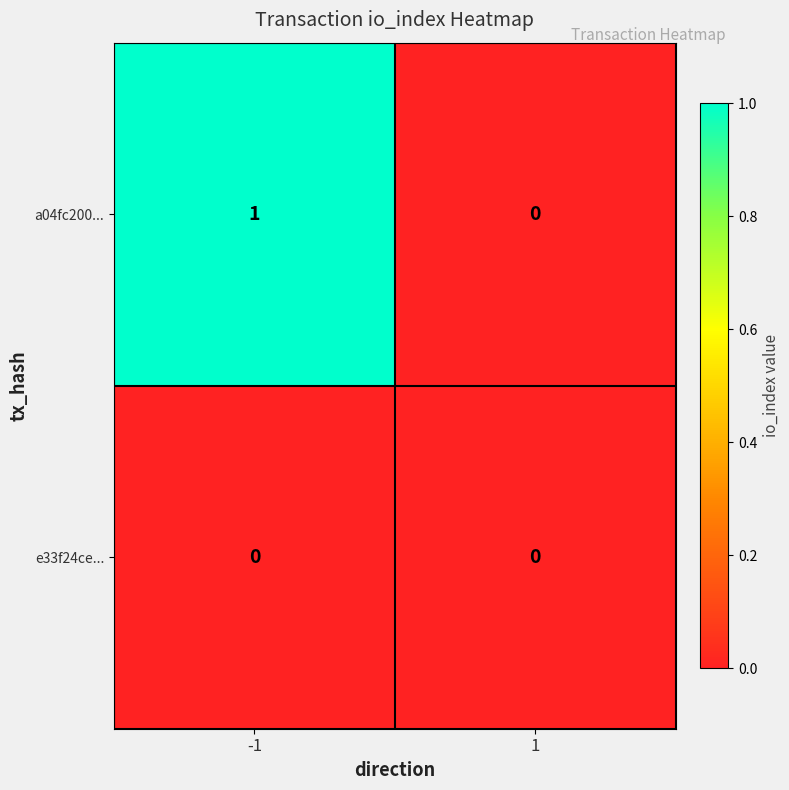

Rank the series by their maximum value, from lowest to highest.

e33f24ce..., a04fc200...